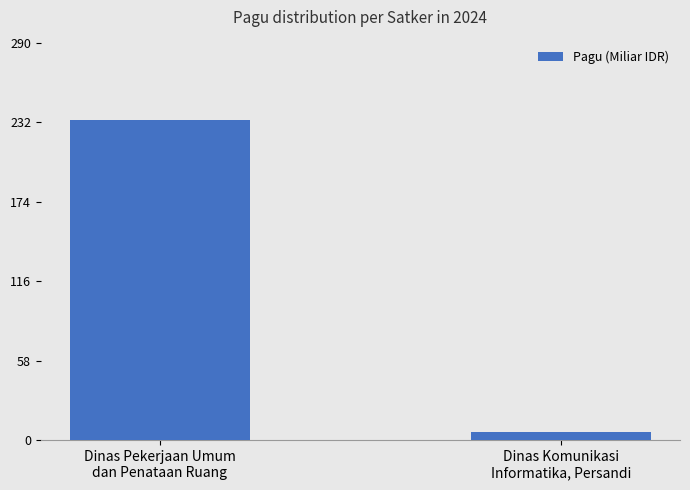

How many bars are there in total?

2